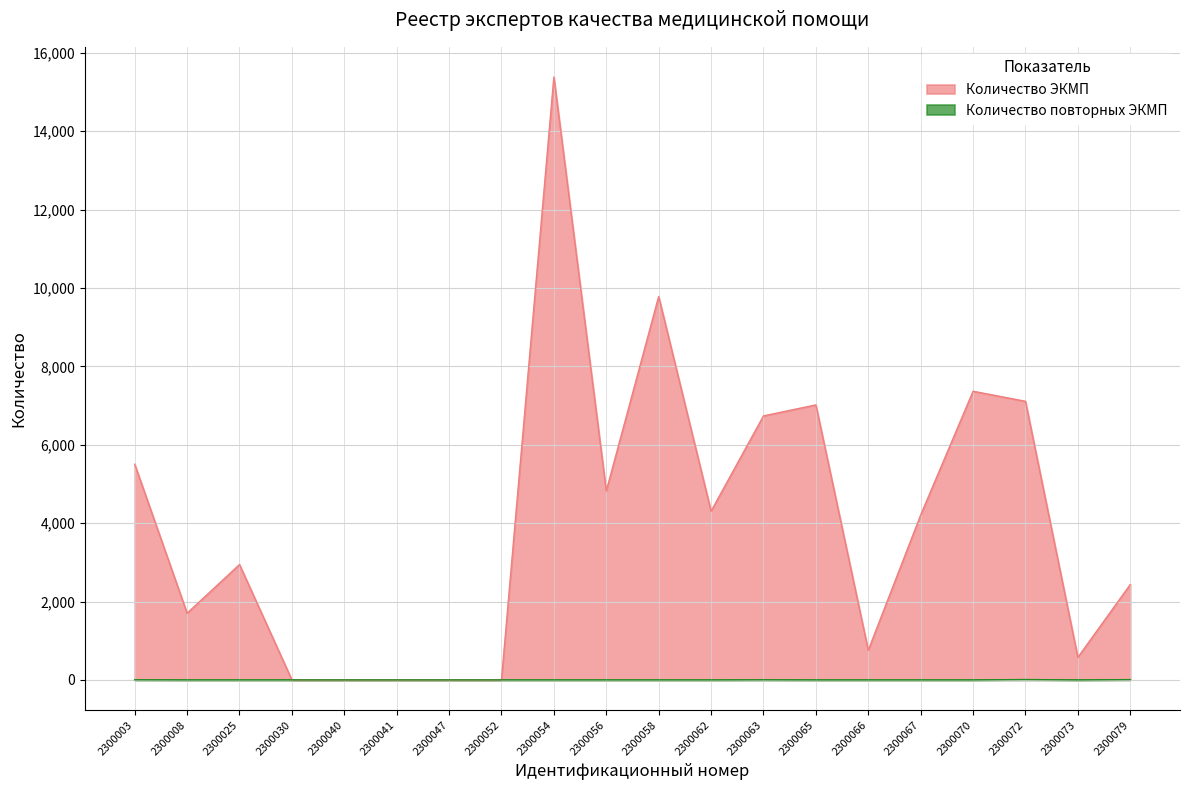

Count the number of data series in this chart.

2